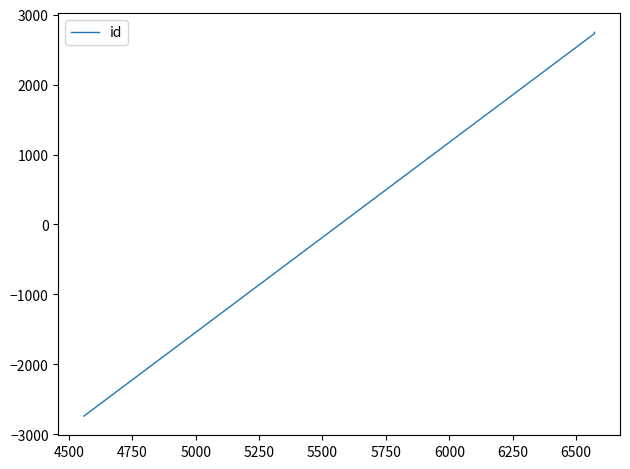

How many distinct data groups are displayed?

1